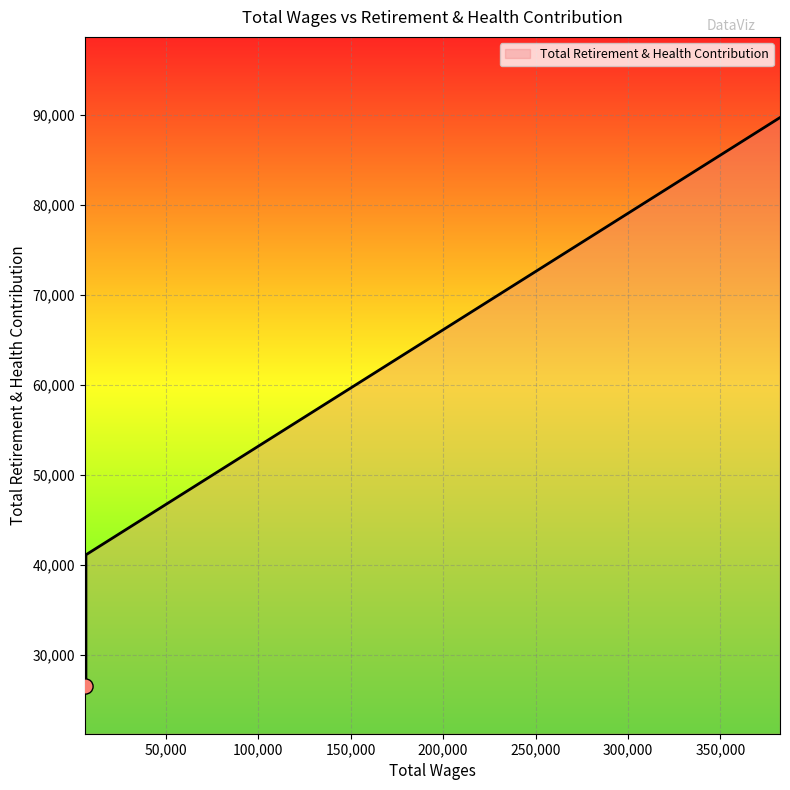

What is the change in value from 382286.0 to 6751.0?

-62275